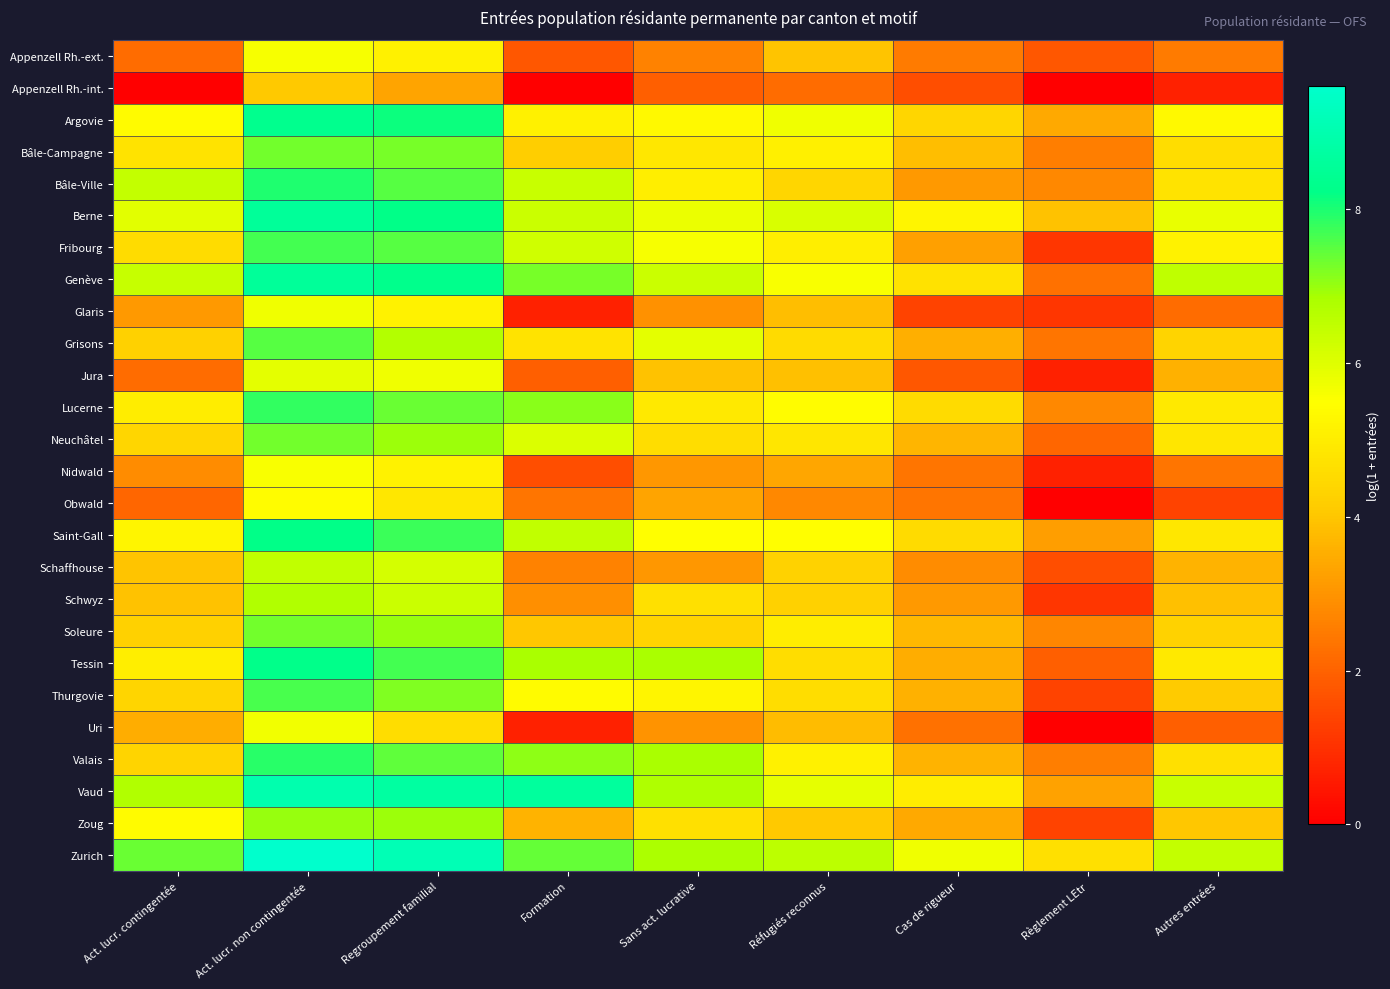

What is the spread (max minus min) of values at Règlement LEtr?

4.7